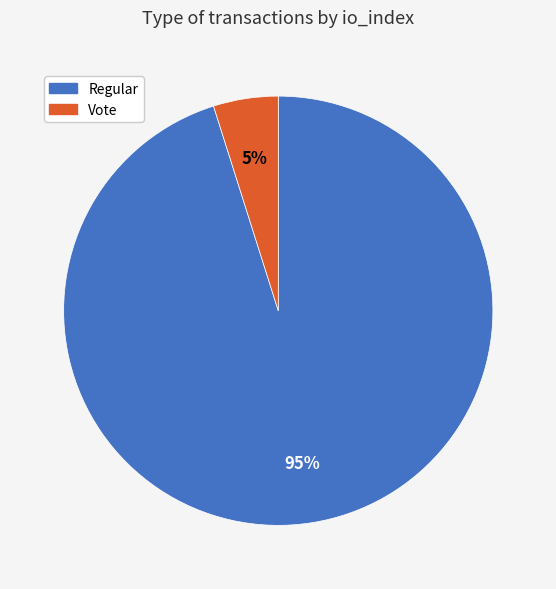

Do Regular and Vote together represent more than half of the pie?

Yes